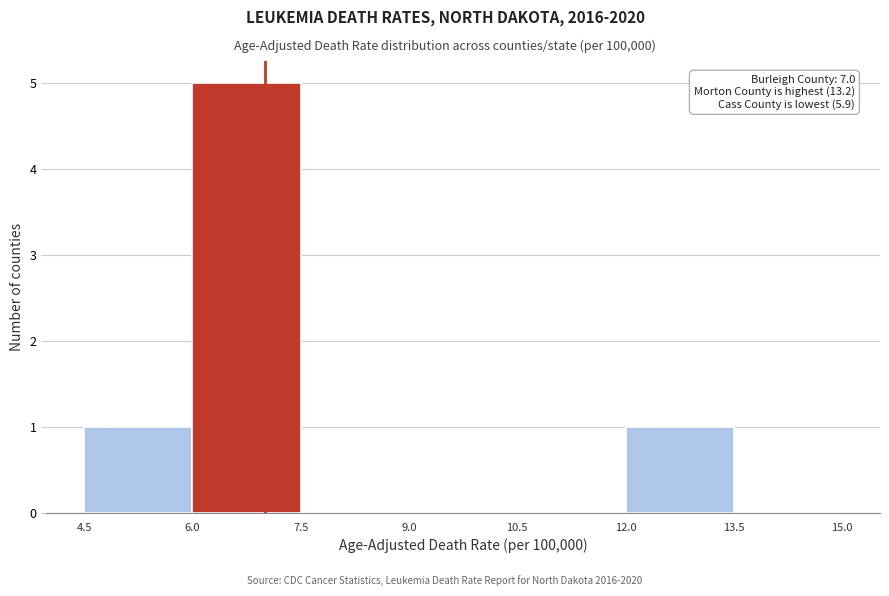

Which range on the x-axis has the tallest bar?

6.0 to 7.5